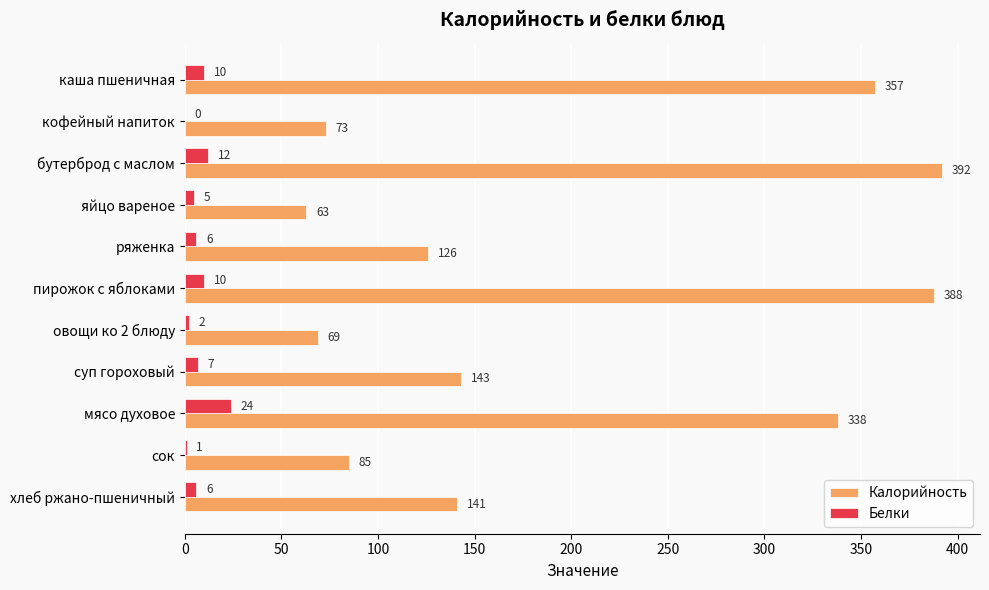

The value of Белки at кофейный напиток is -13. True or false?

False